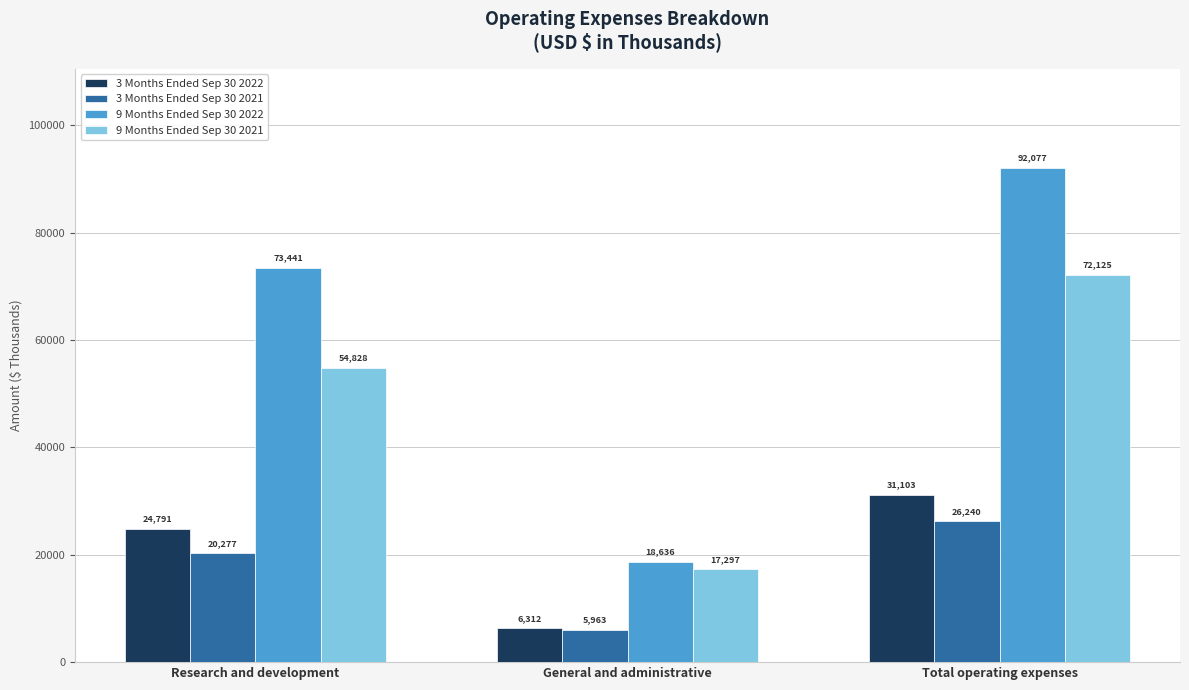

Rank the series at General and administrative from highest to lowest value.

9 Months Ended Sep 30 2022, 9 Months Ended Sep 30 2021, 3 Months Ended Sep 30 2022, 3 Months Ended Sep 30 2021